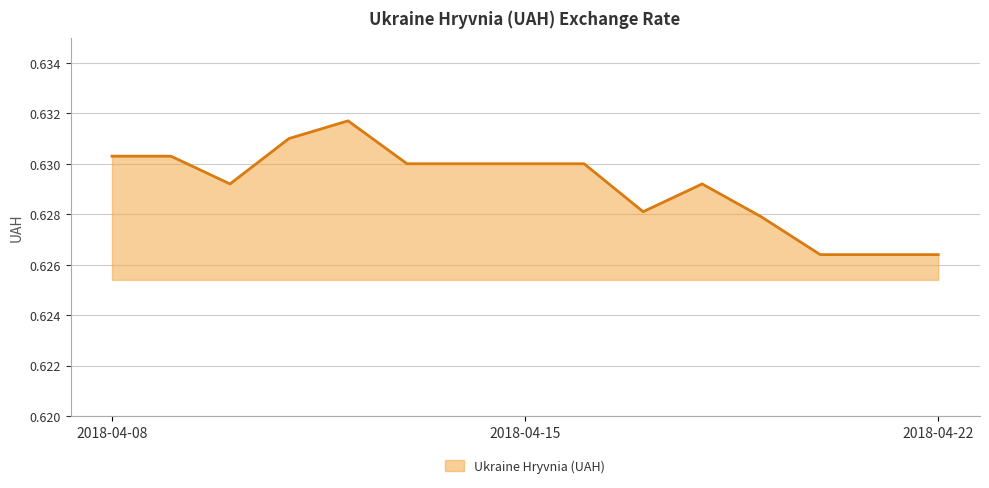

Reading left to right, extract all data points from this chart.

2018-04-08=0.6	2018-04-09=0.6	2018-04-10=0.6	2018-04-11=0.6	2018-04-12=0.6	2018-04-13=0.6	2018-04-14=0.6	2018-04-15=0.6	2018-04-16=0.6	2018-04-17=0.6	2018-04-18=0.6	2018-04-19=0.6	2018-04-20=0.6	2018-04-21=0.6	2018-04-22=0.6